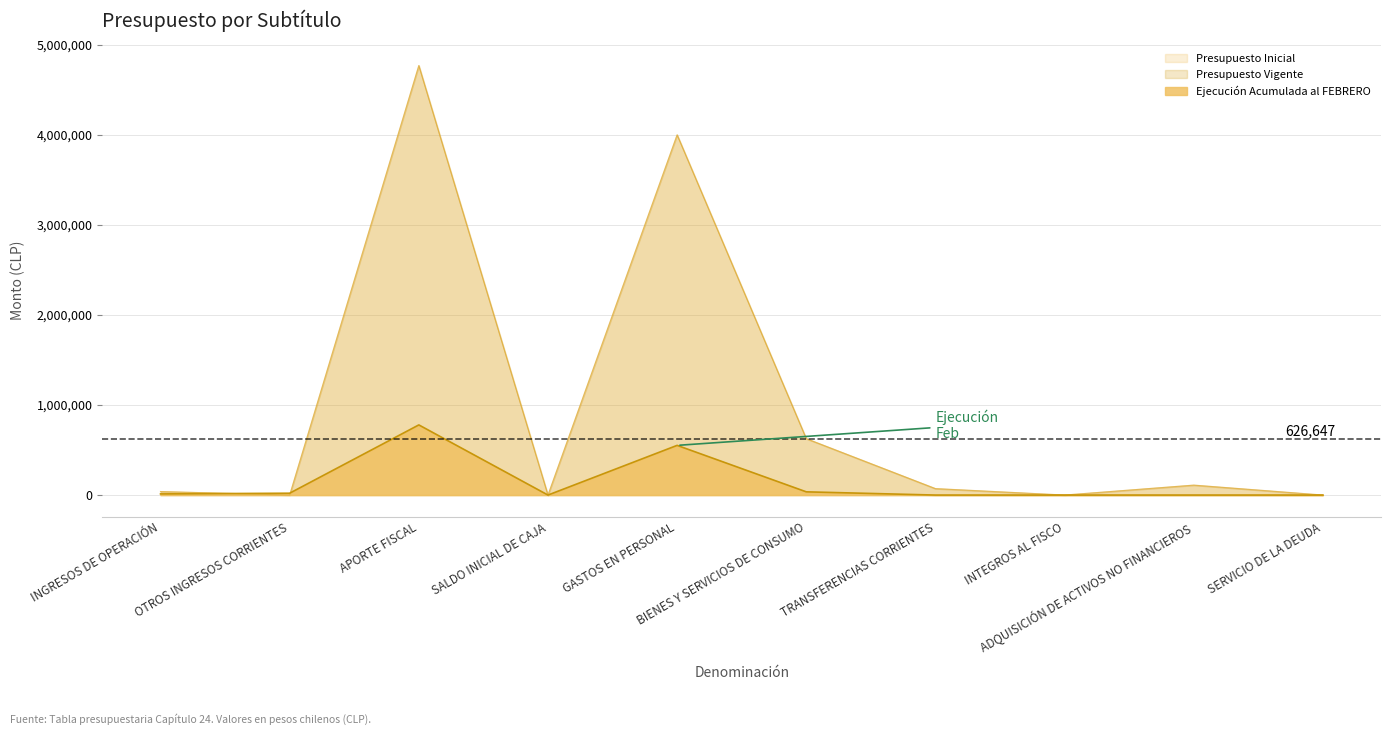

Reading left to right, extract all data points from this chart.

Presupuesto Inicial: INGRESOS DE OPERACIÓN=39097	OTROS INGRESOS CORRIENTES=20	APORTE FISCAL=4770100	SALDO INICIAL DE CAJA=20	GASTOS EN PERSONAL=4000486	BIENES Y SERVICIOS DE CONSUMO=626647	TRANSFERENCIAS CORRIENTES=71656	INTEGROS AL FISCO=20	ADQUISICIÓN DE ACTIVOS NO FINANCIEROS=110408	SERVICIO DE LA DEUDA=20
Presupuesto Vigente: INGRESOS DE OPERACIÓN=39097	OTROS INGRESOS CORRIENTES=20	APORTE FISCAL=4770100	SALDO INICIAL DE CAJA=20	GASTOS EN PERSONAL=4000486	BIENES Y SERVICIOS DE CONSUMO=626647	TRANSFERENCIAS CORRIENTES=71656	INTEGROS AL FISCO=20	ADQUISICIÓN DE ACTIVOS NO FINANCIEROS=110408	SERVICIO DE LA DEUDA=20
Ejecución Acumulada al FEBRERO: INGRESOS DE OPERACIÓN=12849	OTROS INGRESOS CORRIENTES=20638	APORTE FISCAL=779091	SALDO INICIAL DE CAJA=0	GASTOS EN PERSONAL=551855	BIENES Y SERVICIOS DE CONSUMO=35820	TRANSFERENCIAS CORRIENTES=0	INTEGROS AL FISCO=0	ADQUISICIÓN DE ACTIVOS NO FINANCIEROS=0	SERVICIO DE LA DEUDA=0